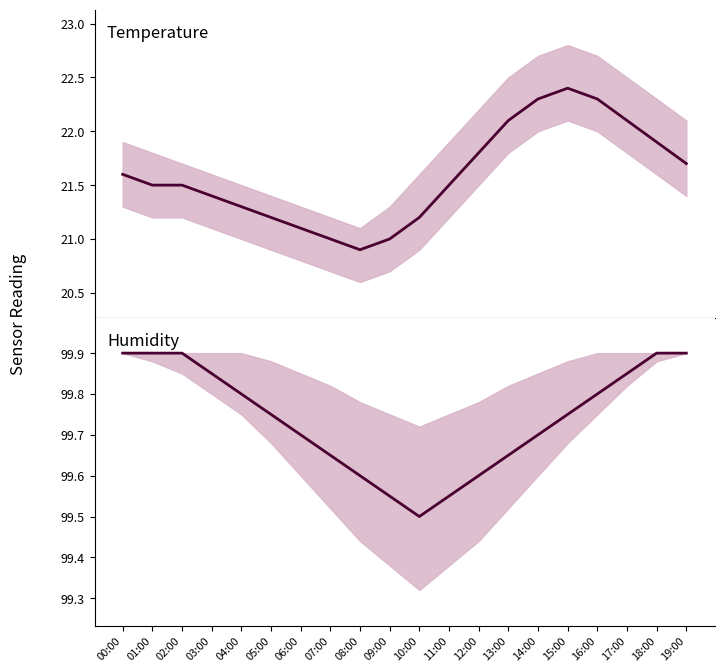

Is the value of Temperature mean at 09:00 greater than the value of Humidity mean at 04:00?

No